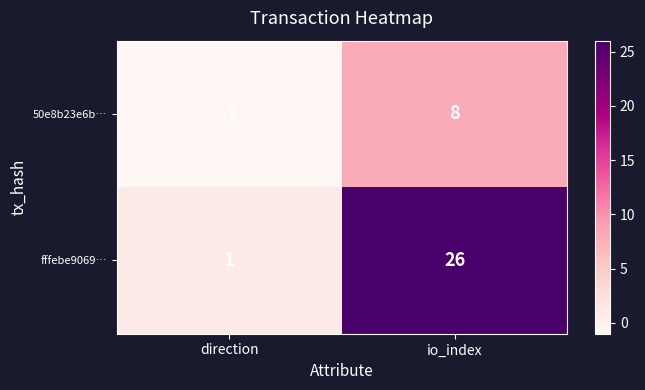

At which category is the sum across all series the highest?

io_index